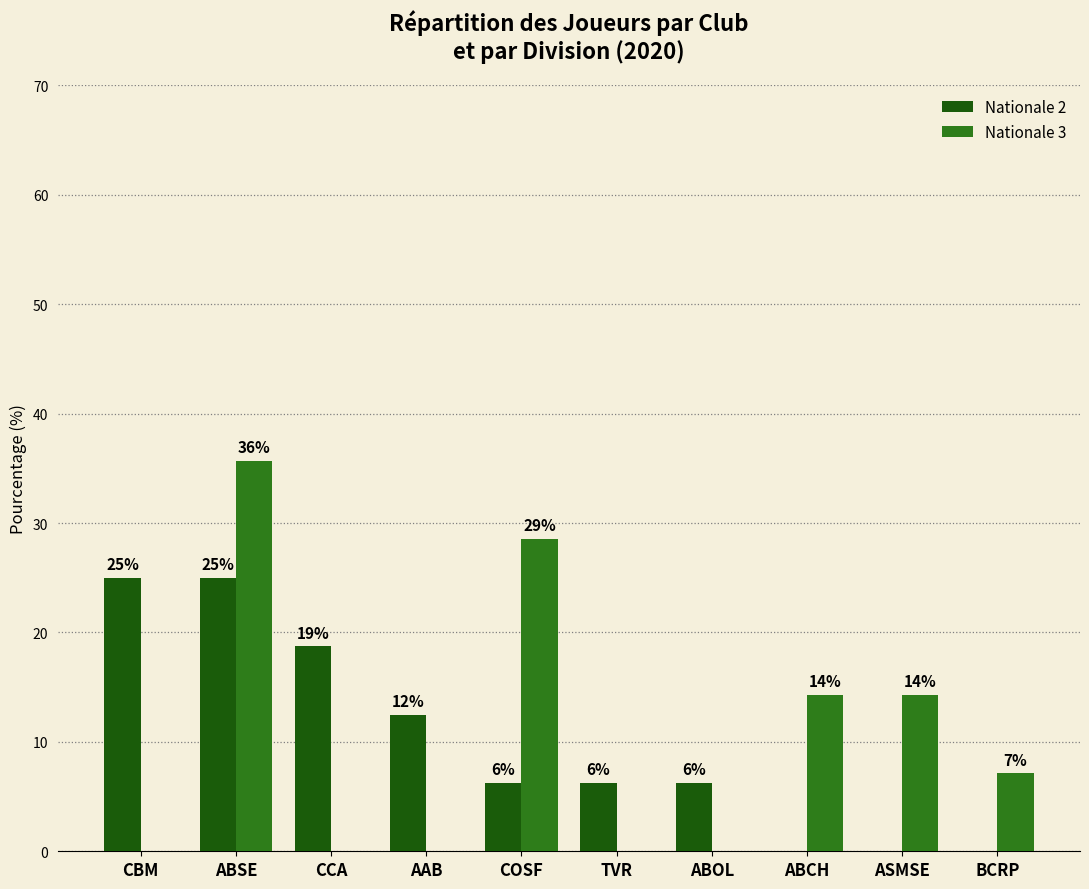

At which category is the sum across all series the highest?

ABSE